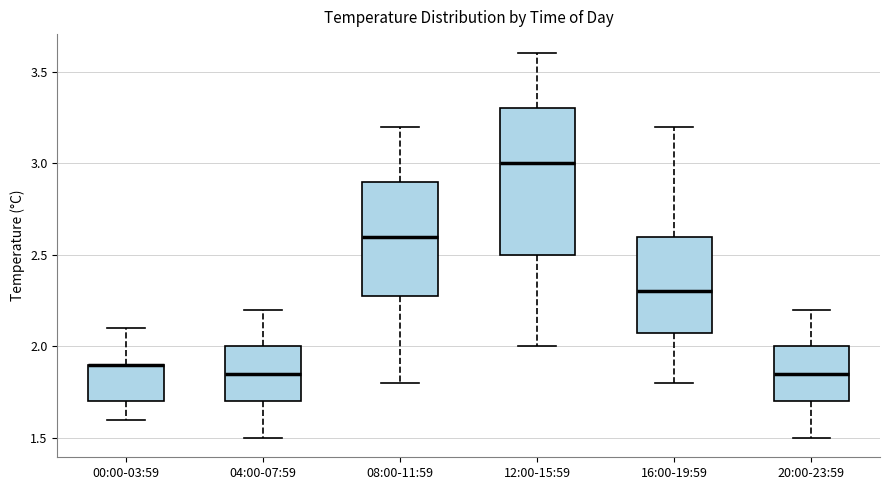

Where is the upper edge of the box for 20:00-23:59 on the y-axis? The values are not printed on the chart, so give them approximately, as read against the axis.

2.00